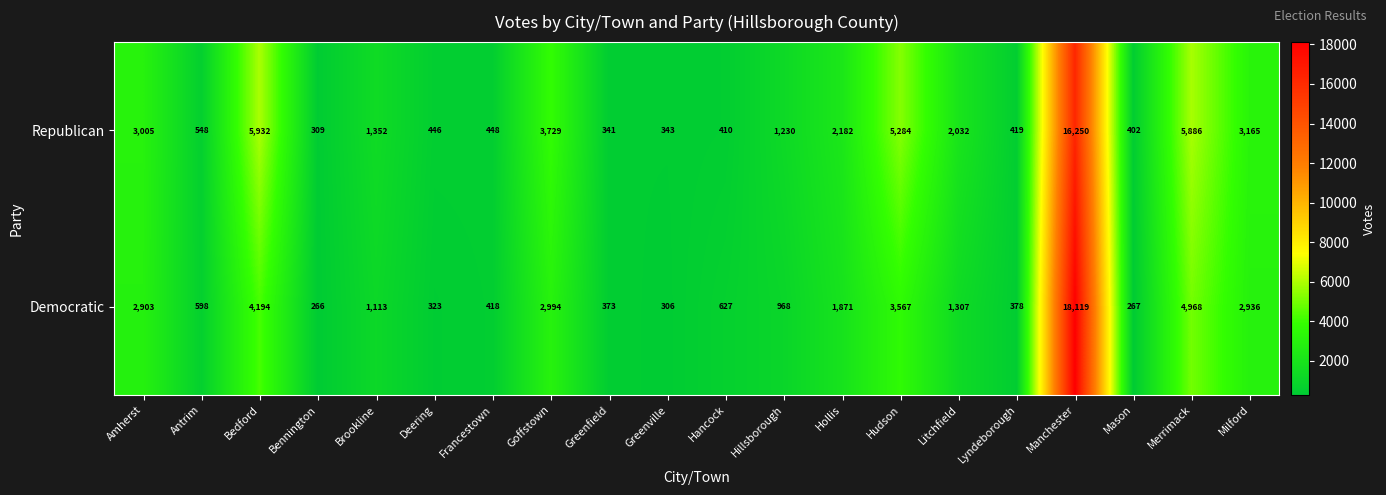

Which series has the largest range (max minus min)?

Democratic